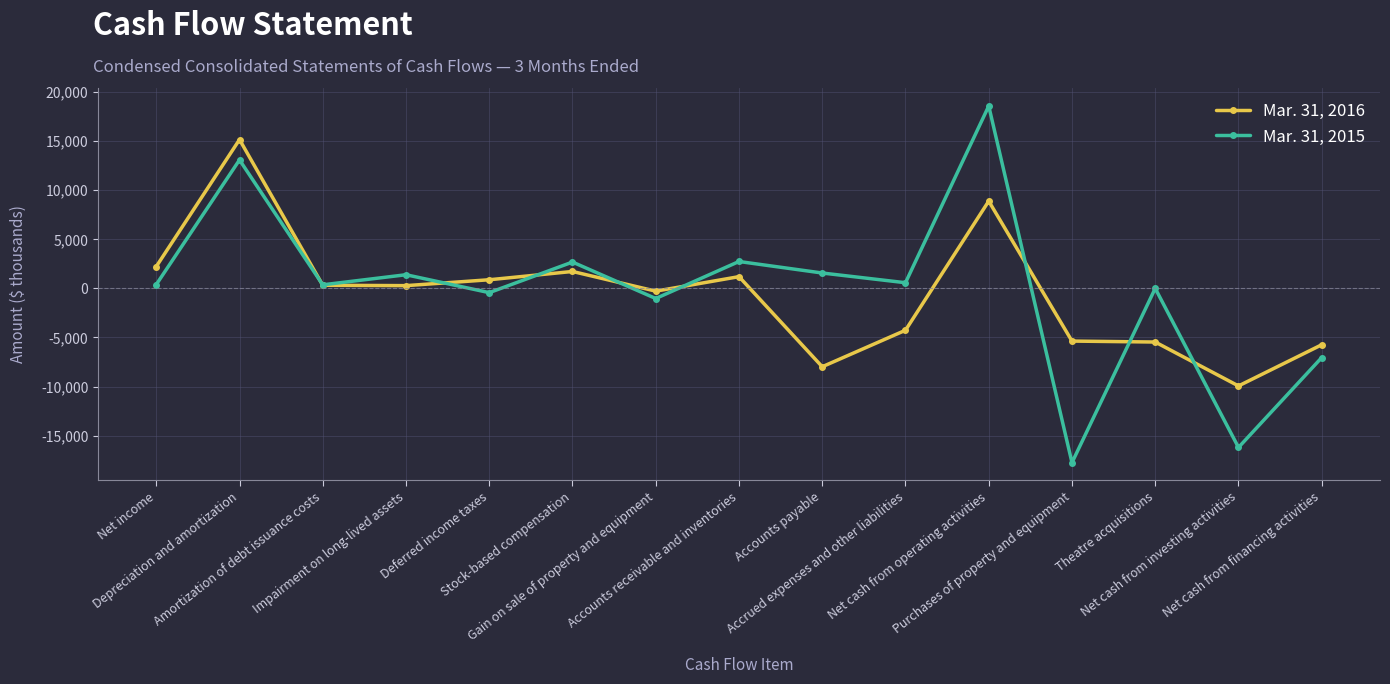

In Mar. 31, 2015, how many points are higher than both neighbors (excluding endpoints)?

6